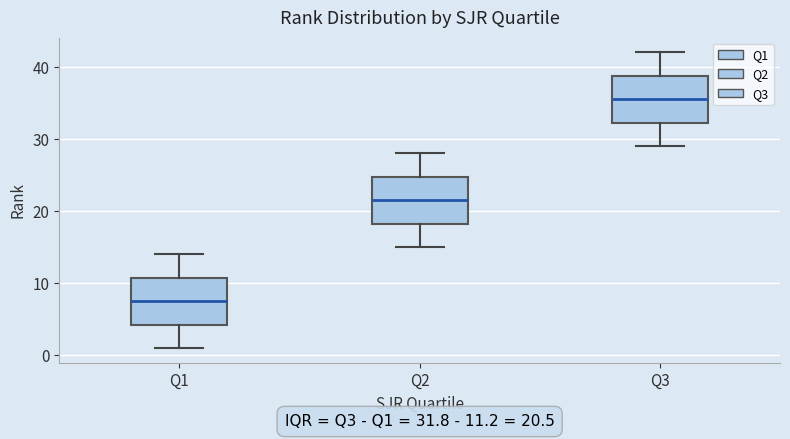

Which box has the lowest median line?

Q1